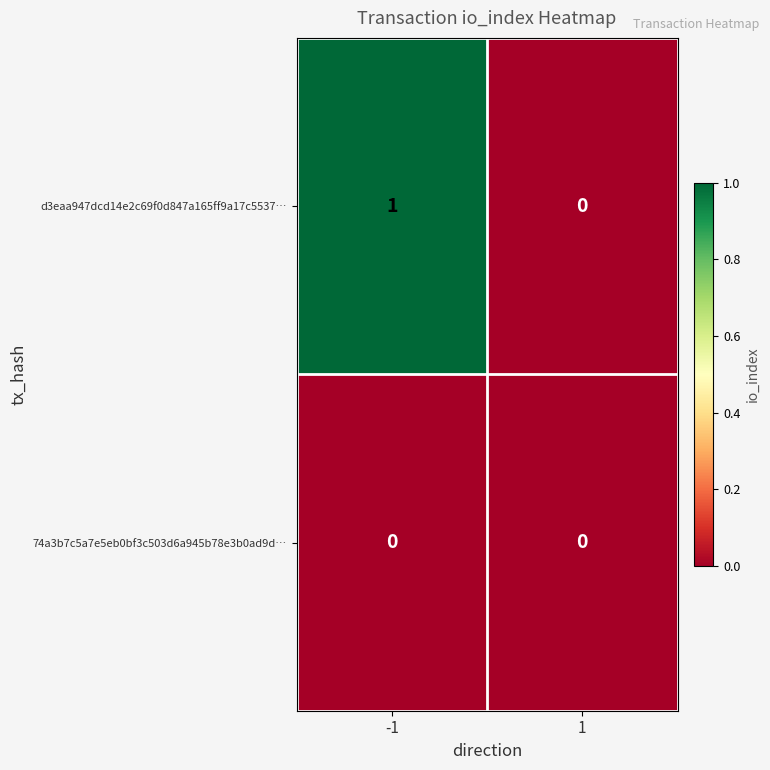

Is it true that d3eaa947dcd14e2c69f0d847a165ff9a17c5537… equals 0 at -1?

False